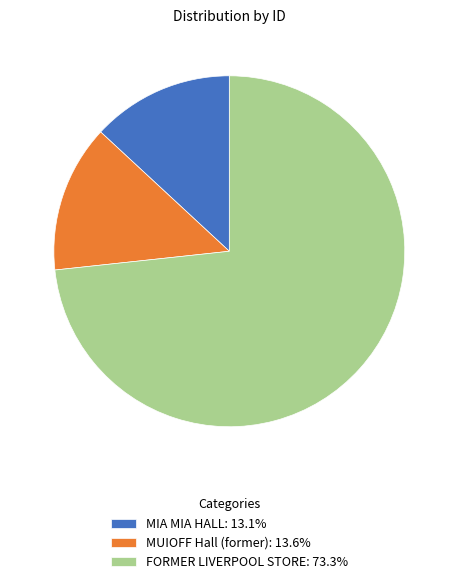

Which slice is the smallest?

MIA MIA HALL